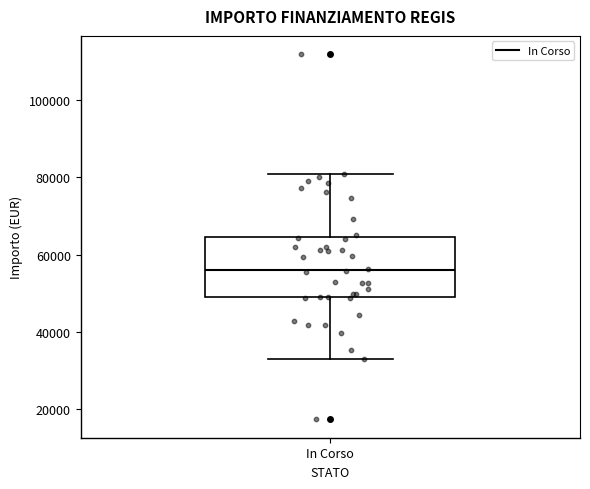

Transcribe this box plot: give where the median line is, the range the box spans, and where the two whiskers end, as read against the y-axis. The values are not printed on the chart, so give them approximately, as read against the axis.

median 56000, box 50000 to 64000, whiskers 32000 to 80000